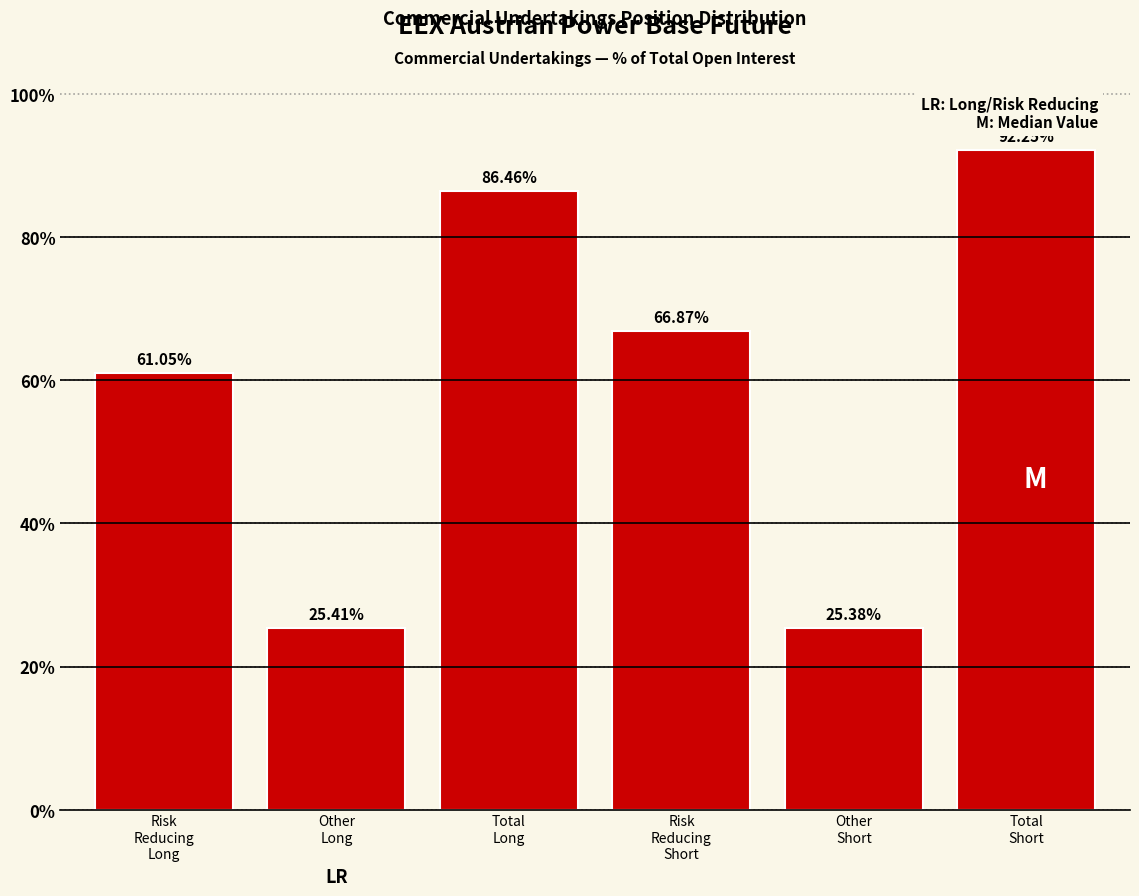

What is the average value?

59.6